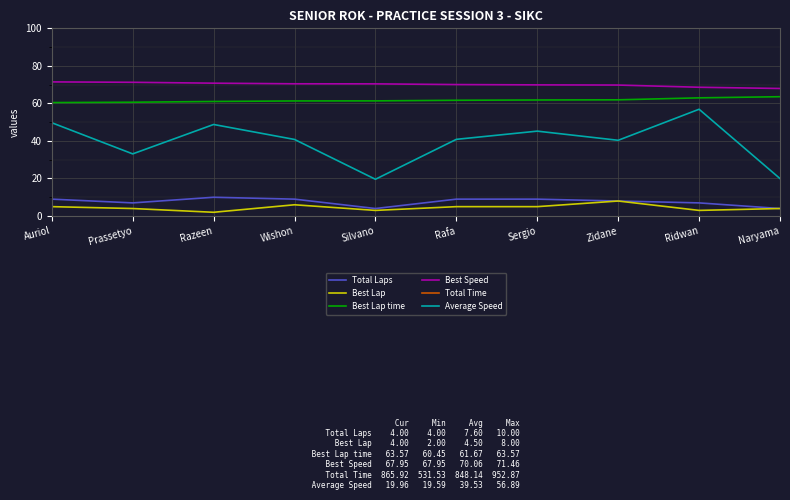

Where is Best Lap time nearest to the value 62?

Zidane